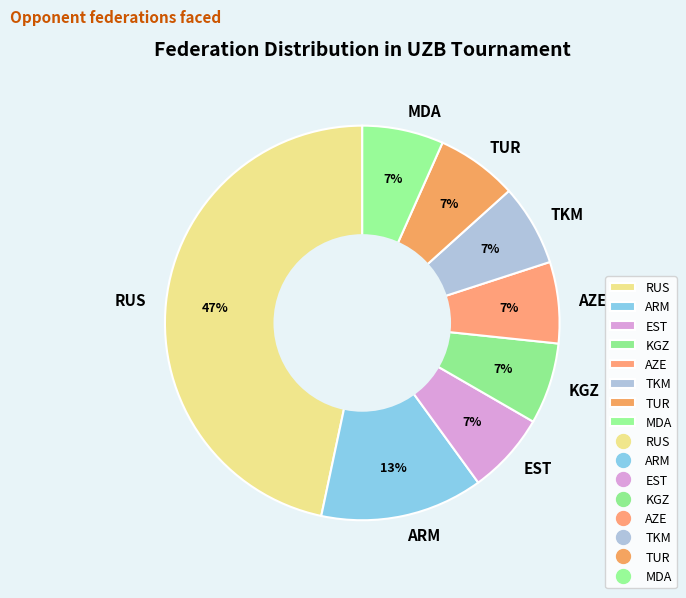

How many slices are in this pie chart?

8